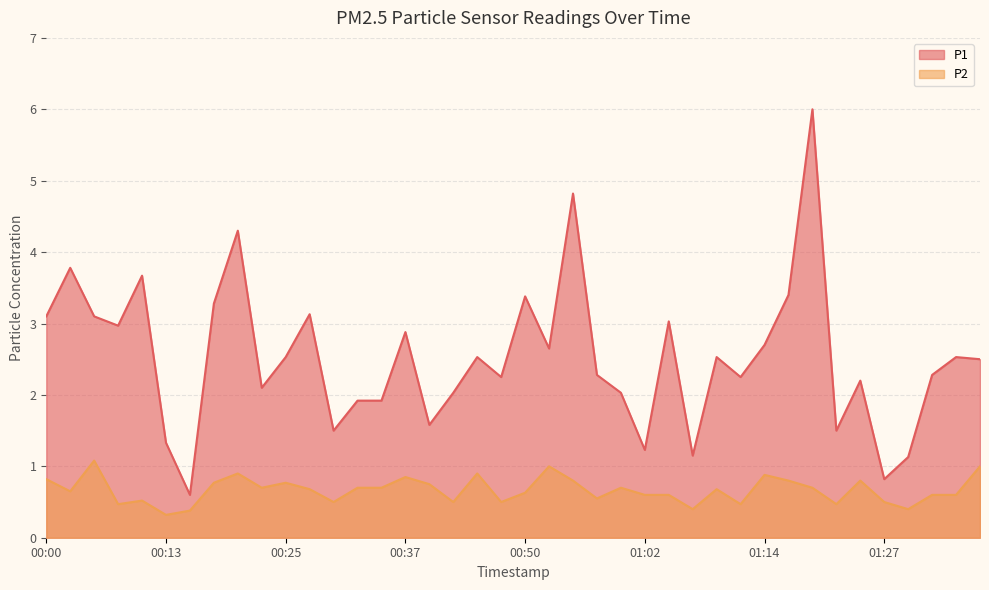

At which category does P2 reach its first local valley?

00:03